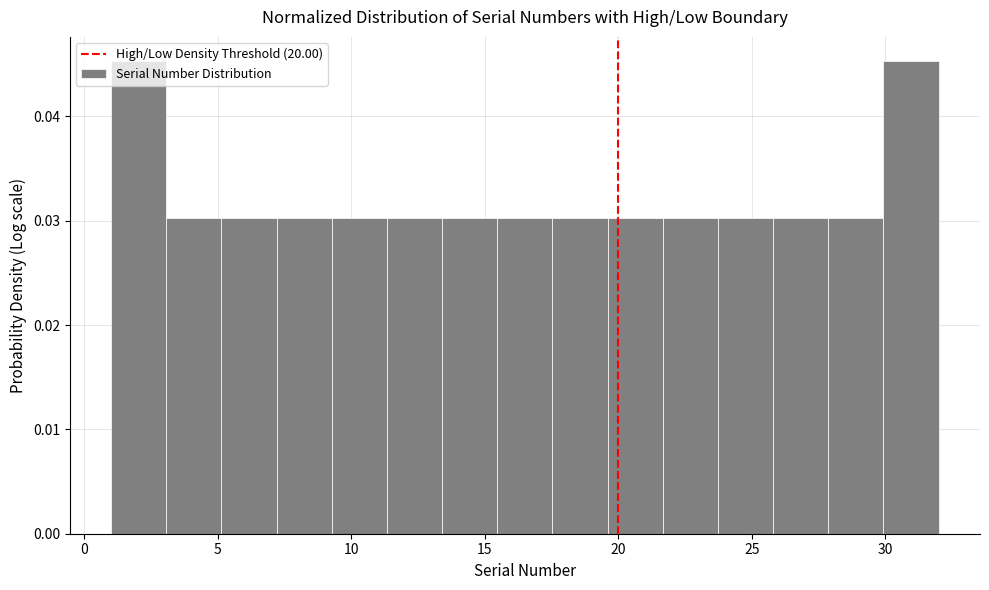

Reading left to right, list every bar in this chart as the range it spans on the x-axis followed by its height. Neither the bar edges nor the heights are printed on the chart, so give them approximately, as read against the axes.

1.0 to 3.0: 0.045
3.0 to 5.0: 0.030
5.0 to 7.0: 0.030
7.0 to 9.5: 0.030
9.5 to 11.5: 0.030
11.5 to 13.5: 0.030
13.5 to 15.5: 0.030
15.5 to 17.5: 0.030
17.5 to 19.5: 0.030
19.5 to 21.5: 0.030
21.5 to 23.5: 0.030
23.5 to 26.0: 0.030
26.0 to 28.0: 0.030
28.0 to 30.0: 0.030
30.0 to 32.0: 0.045